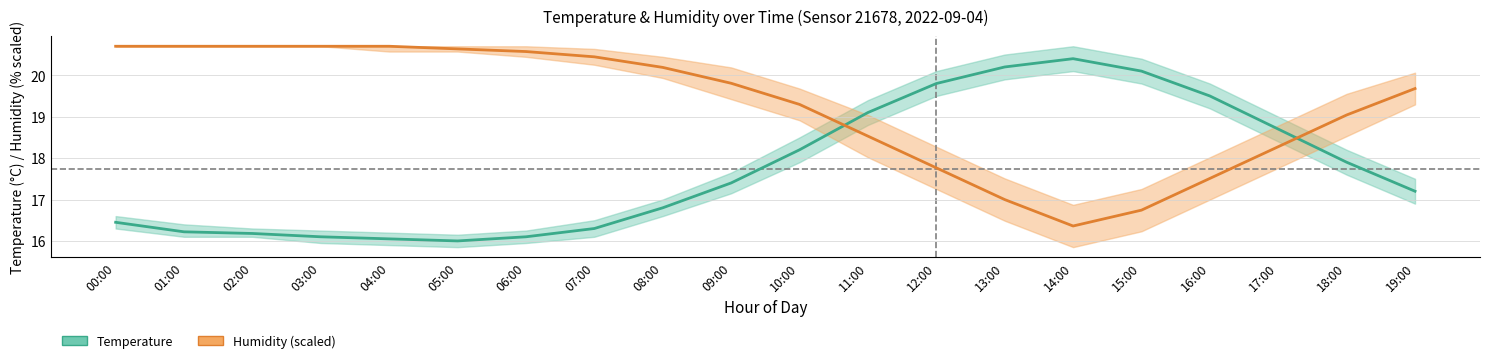

Reading left to right, list all the values displayed in this chart.

temperature: 16.4	16.2	16.2	16.1	16.1	16.0	16.1	16.3	16.8	17.4	18.2	19.1	19.8	20.2	20.4	20.1	19.5	18.7	17.9	17.2
humidity (scaled): 20.7	20.7	20.7	20.7	20.7	20.6	20.6	20.4	20.2	19.8	19.3	18.5	17.8	17.0	16.4	16.7	17.5	18.3	19.0	19.7